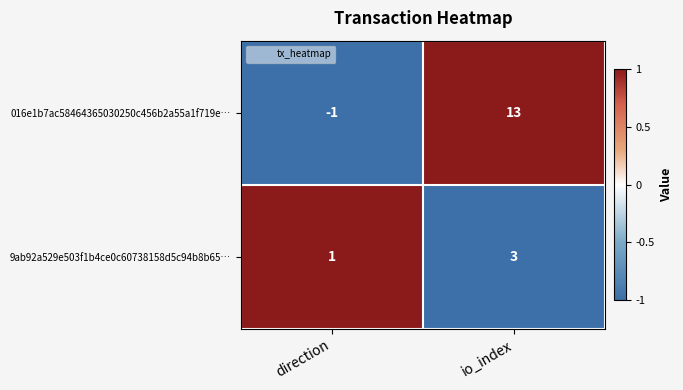

Which category has the highest value across all series?

io_index